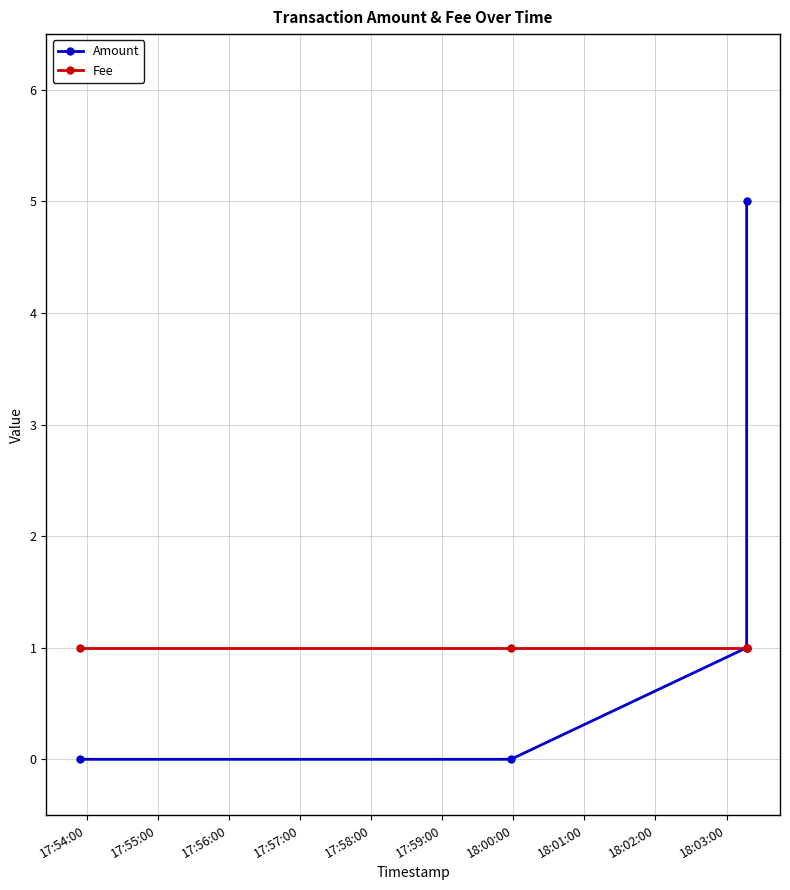

Which category has the lowest value across all series?

17:54:00